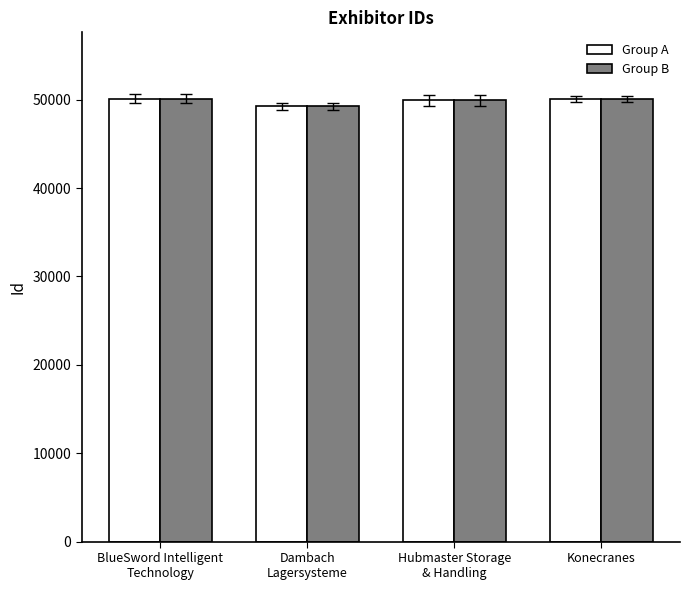

Reading left to right, list all the values displayed in this chart.

Group A: BlueSword Intelligent
Technology=50107	Dambach
Lagersysteme=49271	Hubmaster Storage
& Handling=49915	Konecranes=50084
Group B: BlueSword Intelligent
Technology=50107	Dambach
Lagersysteme=49271	Hubmaster Storage
& Handling=49915	Konecranes=50084